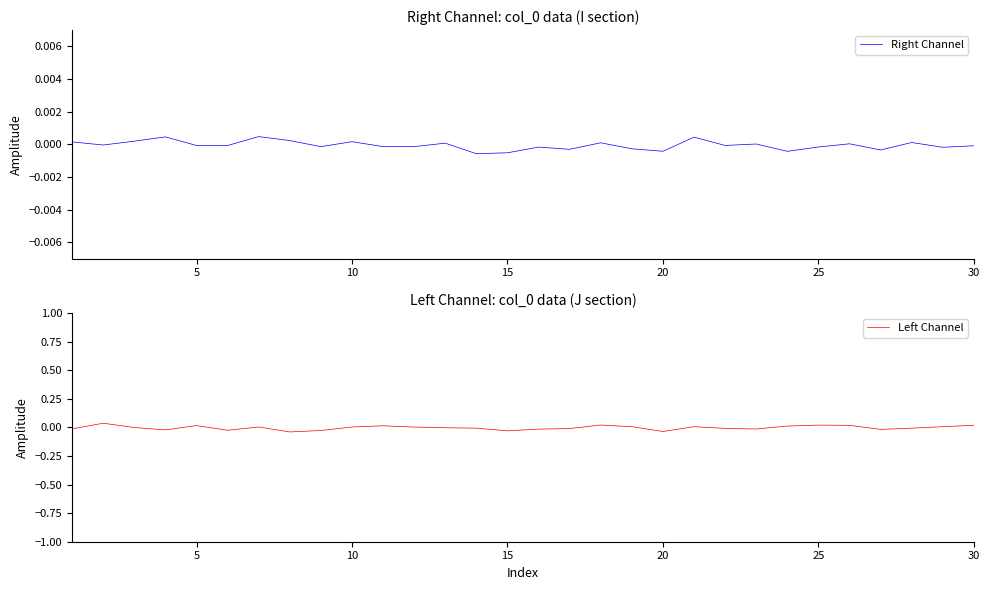

How many lines are shown in the chart?

2